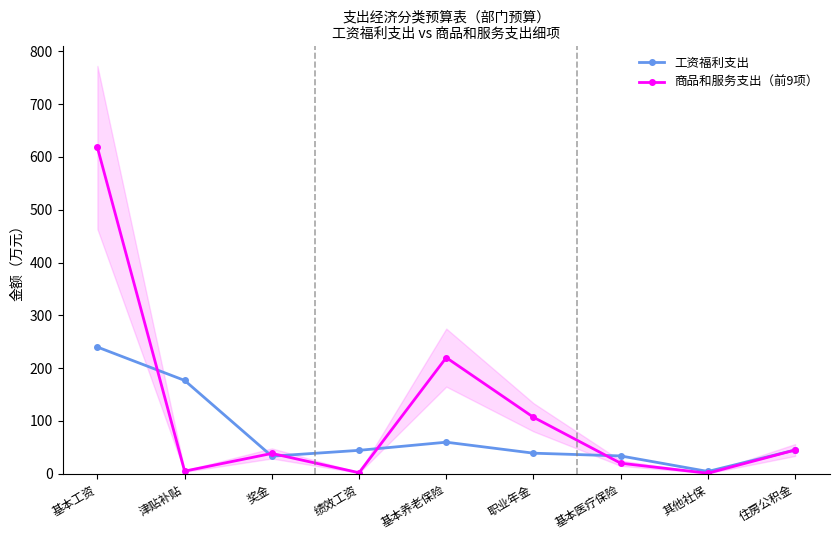

What is the highest value of the 工资福利支出 series?

240.0